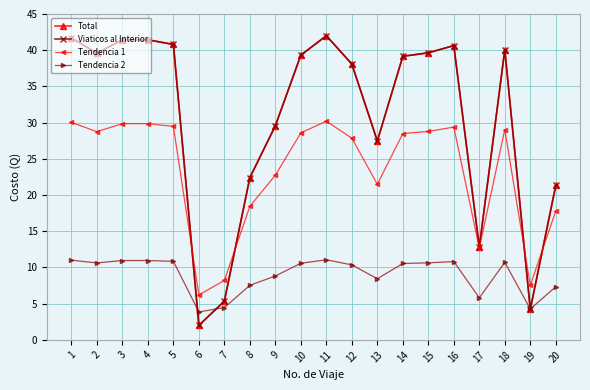

What is the sum of all Total values?

609.0